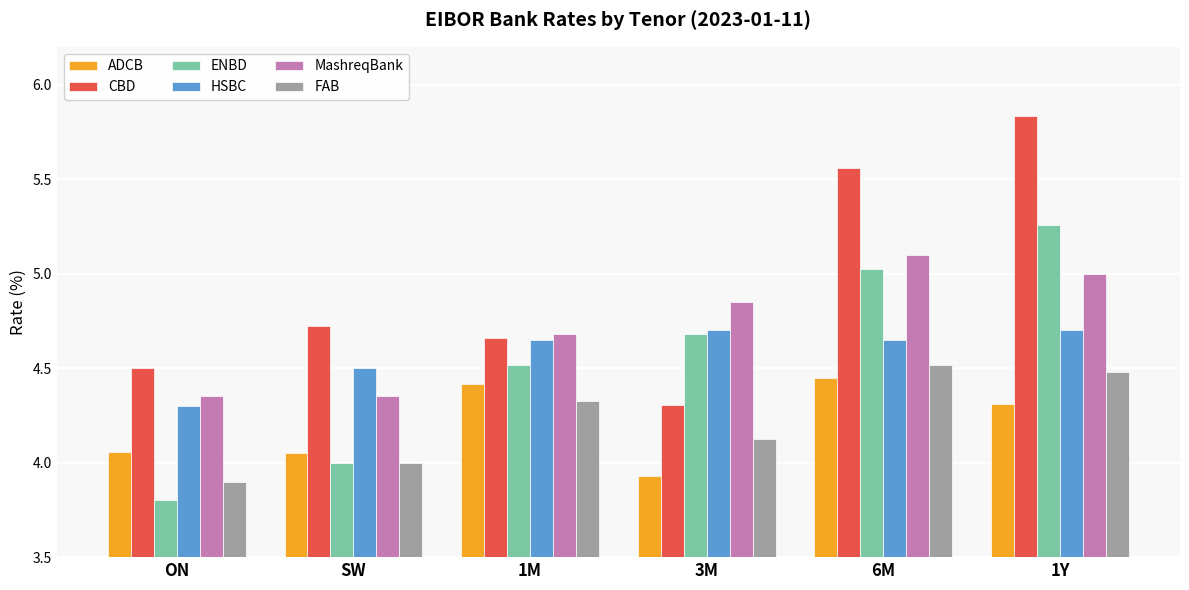

At which category is the sum across all series the highest?

1Y